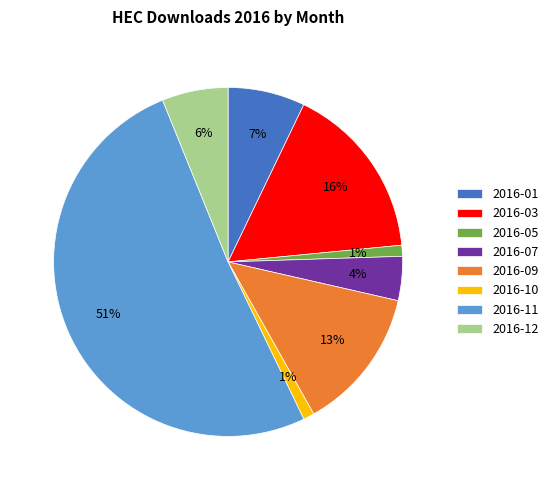

Do 2016-01 and 2016-07 together represent more than half of the pie?

No